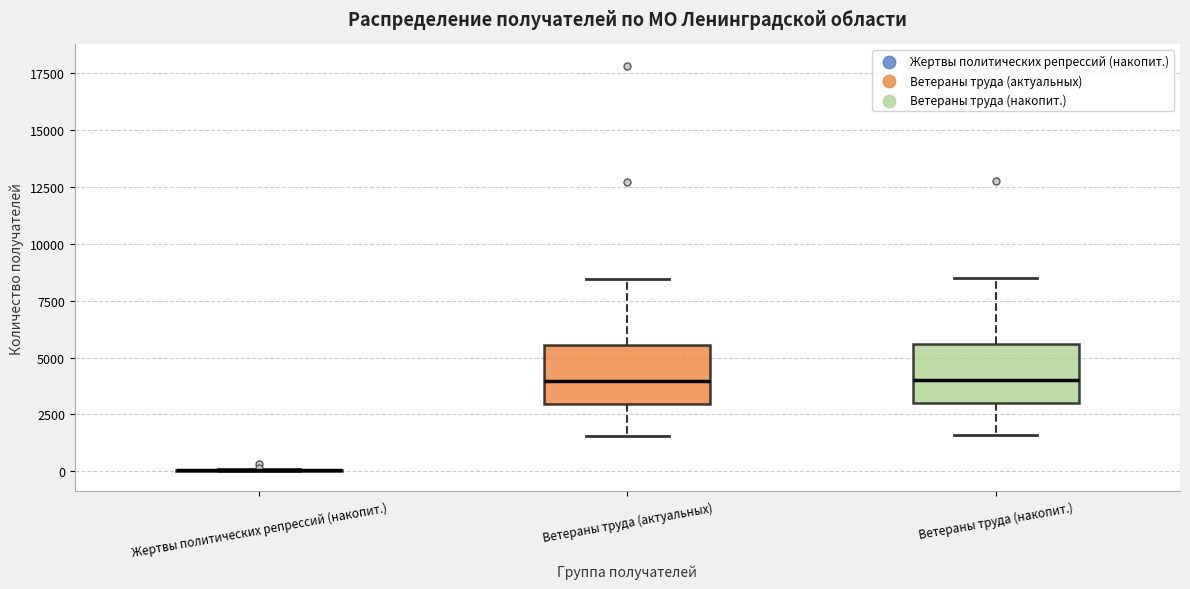

Reading left to right, read every box against the y-axis: the position of its median line, the range the box covers, and the ends of its whiskers. The values are not printed on the chart, so give them approximately, as read against the axis.

Жертвы политических репрессий (накопит.): box collapsed to a line at 0, whiskers 0 to 0
Ветераны труда (актуальных): median 4000, box 3000 to 5500, whiskers 1500 to 8500
Ветераны труда (накопит.): median 4000, box 3000 to 5500, whiskers 1500 to 8500